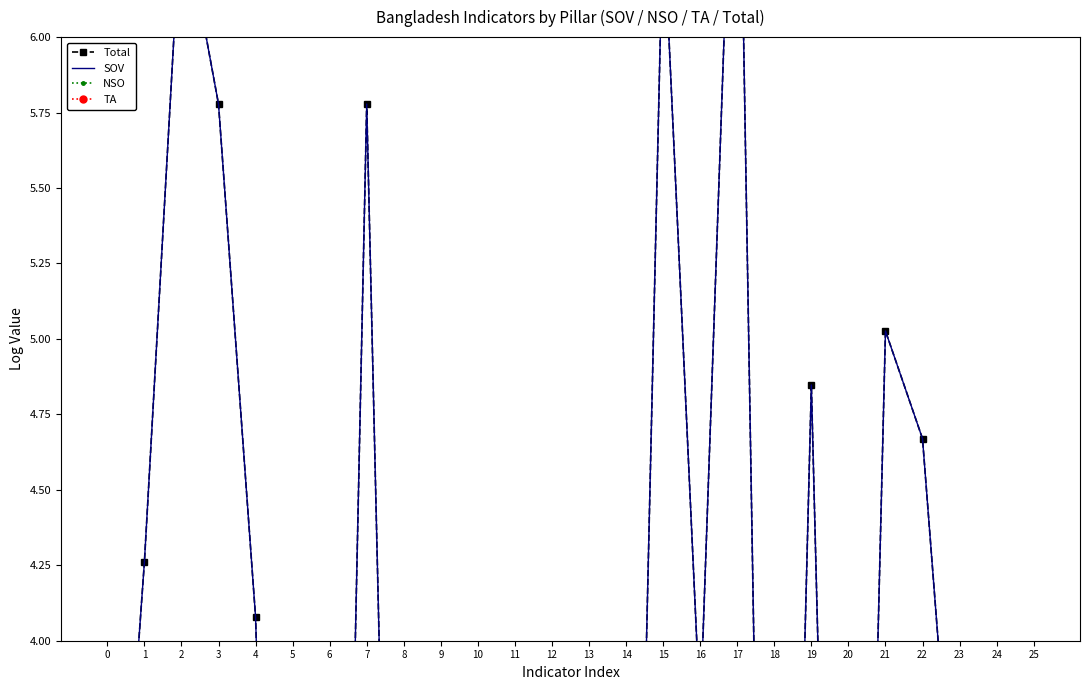

At which label does SOV reach its peak?

17